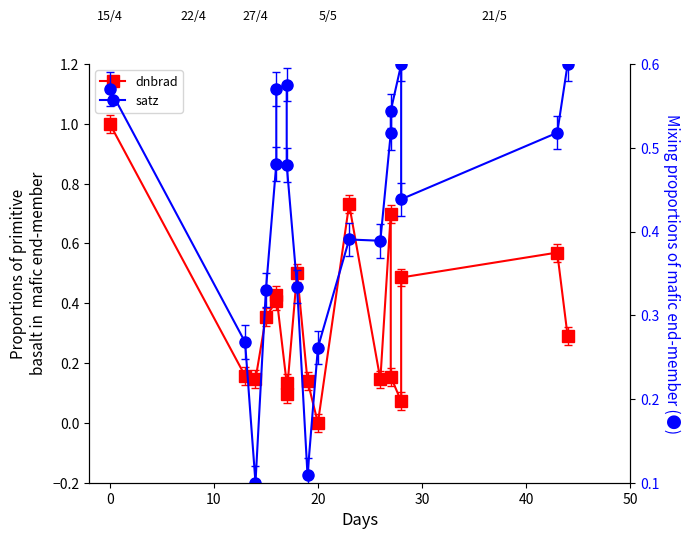

How many times do satz and dnbrad cross each other?

11